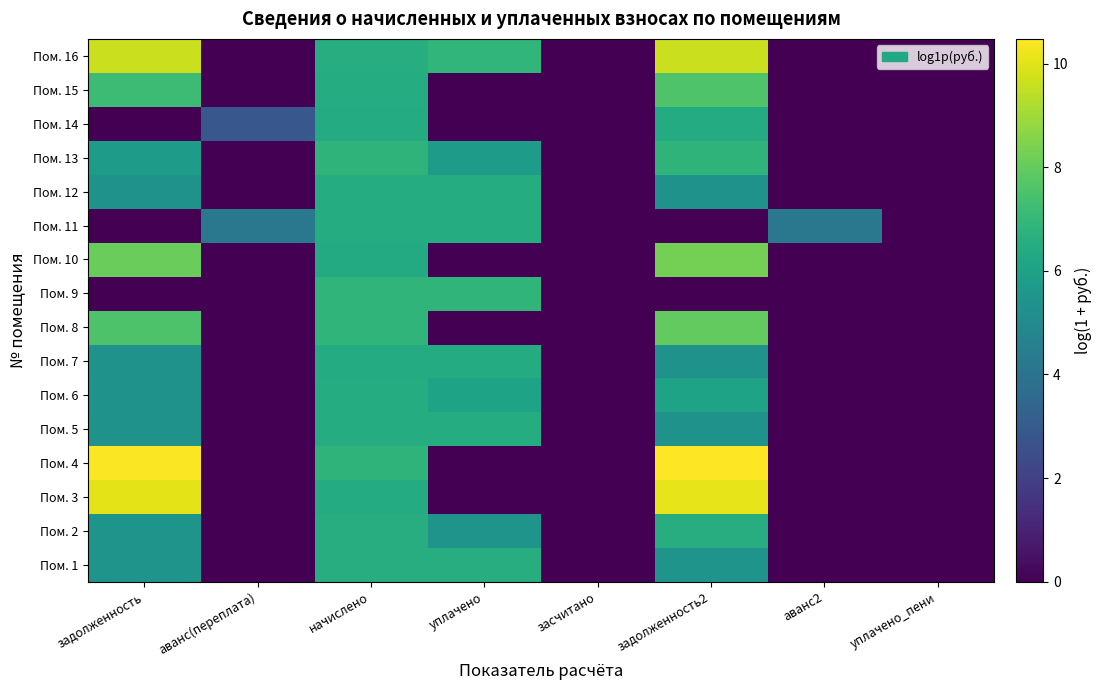

At which category is the sum across all series the highest?

начислено